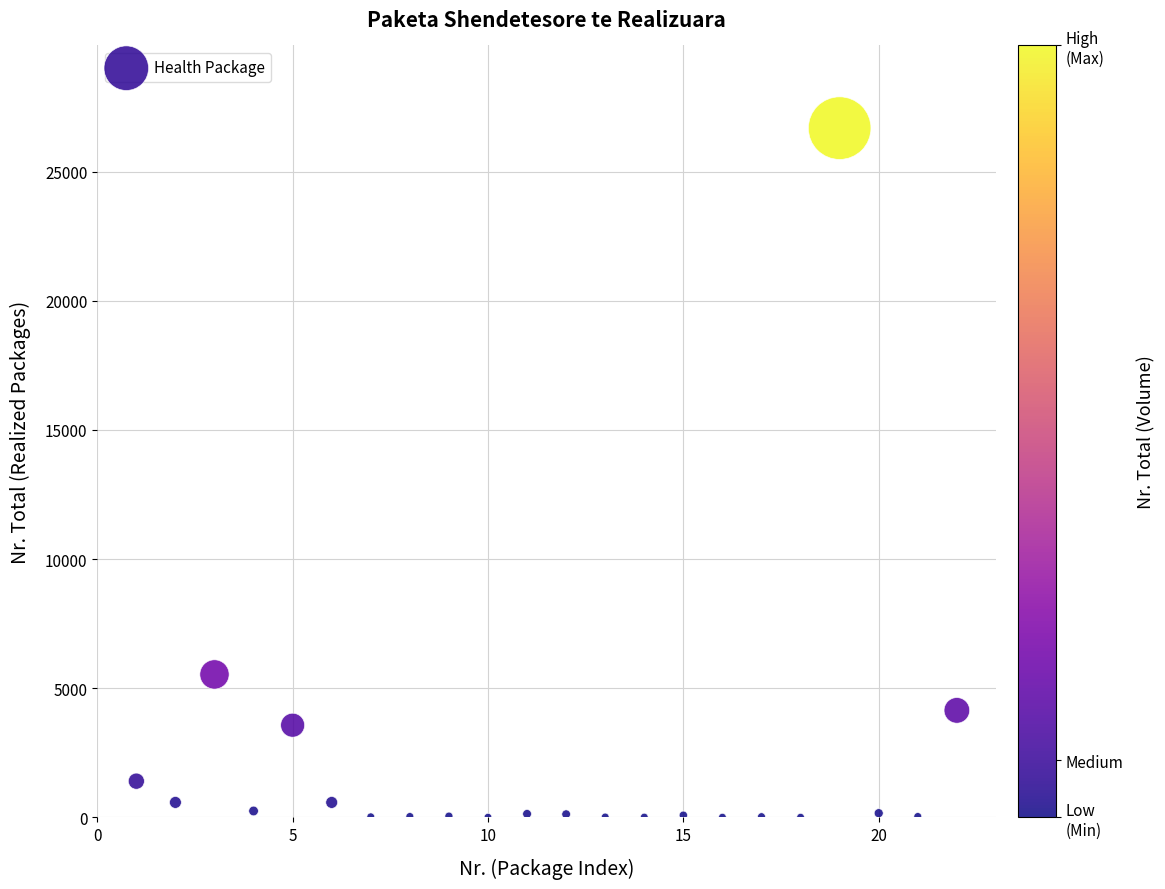

What is the range of X values (max minus min)?

21